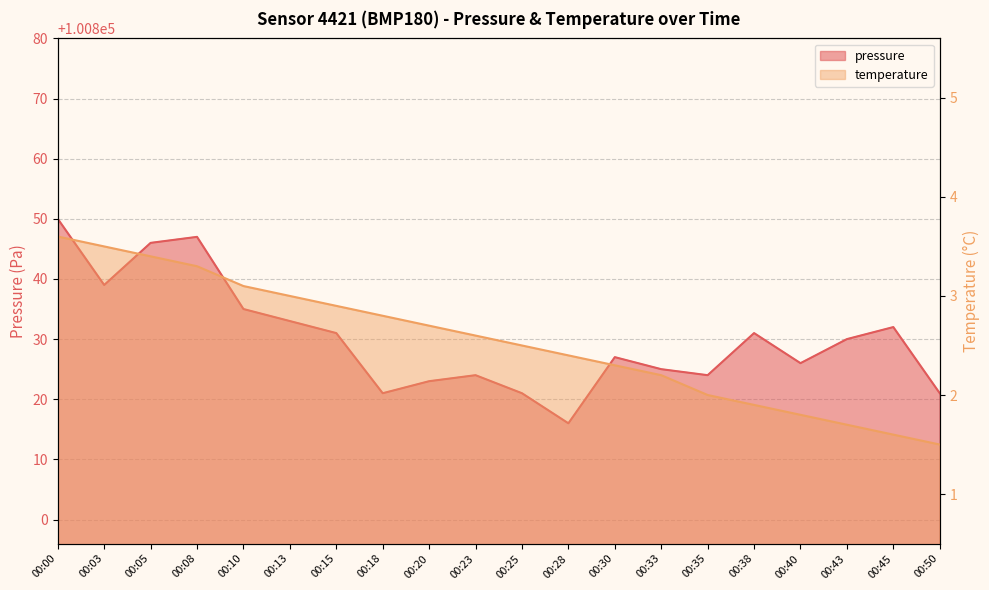

Reading left to right, transcribe all the data shown in this chart.

pressure: 100850.0	100839.0	100846.0	100847.0	100835.0	100833.0	100831.0	100821.0	100823.0	100824.0	100821.0	100816.0	100827.0	100825.0	100824.0	100831.0	100826.0	100830.0	100832.0	100821.0
temperature: 3.6	3.5	3.4	3.3	3.1	3.0	2.9	2.8	2.7	2.6	2.5	2.4	2.3	2.2	2.0	1.9	1.8	1.7	1.6	1.5